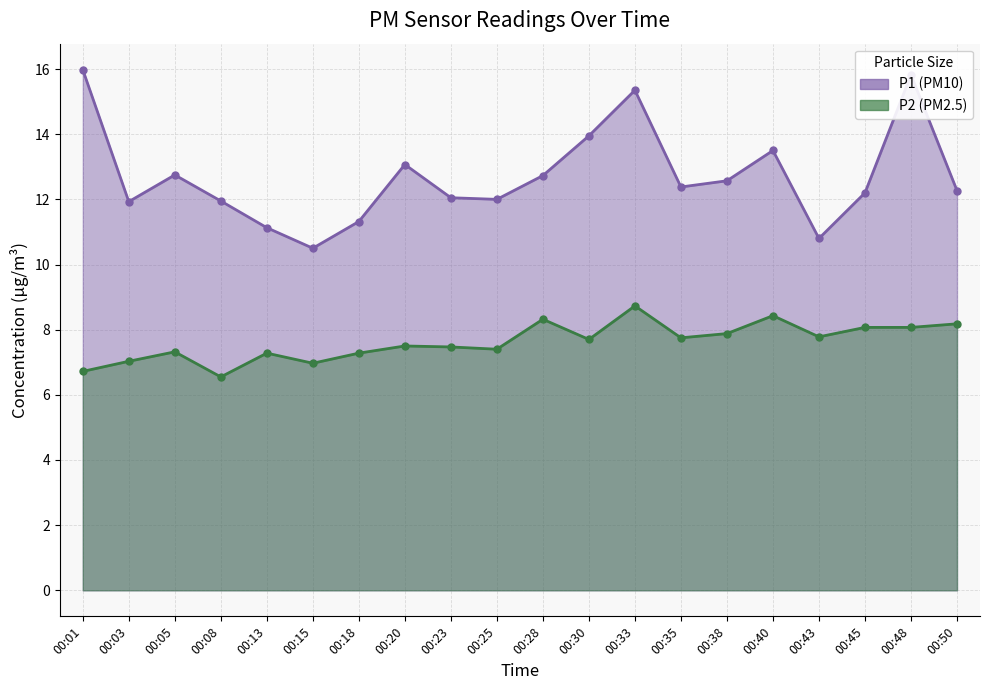

List the series in order of their peak value, highest first.

P1, P2